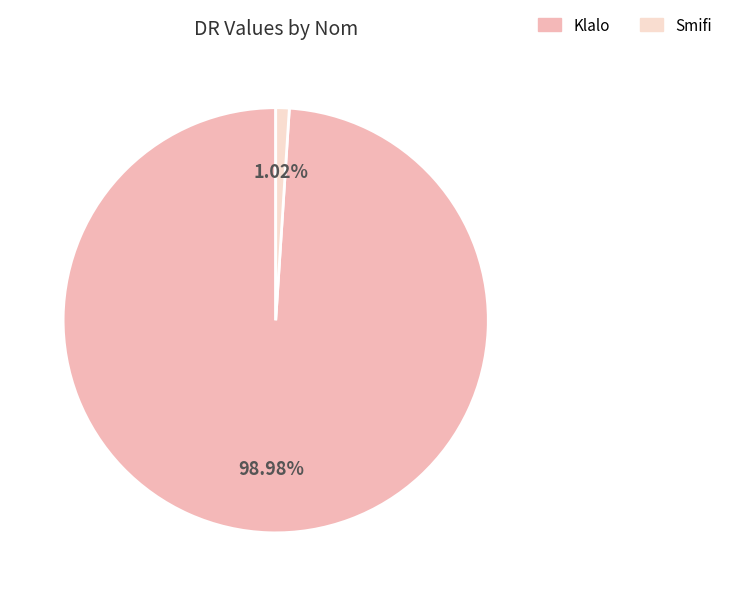

Does any single category account for the majority?

Yes